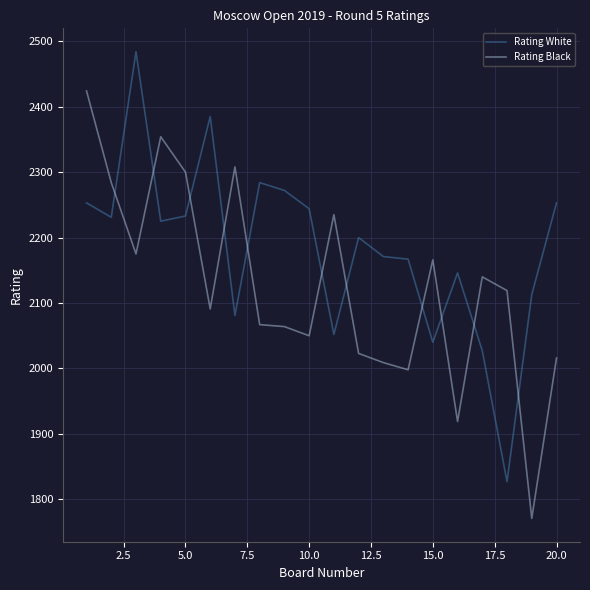

Rank the series by their average value, from highest to lowest.

Rating White, Rating Black